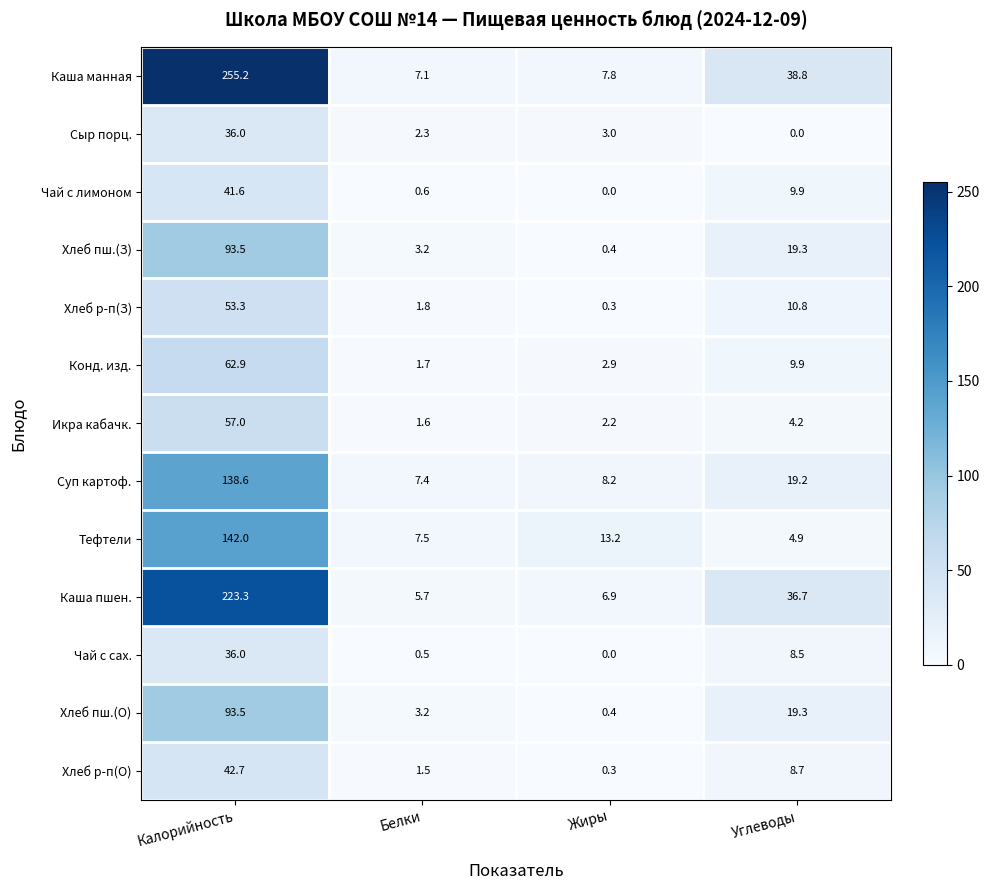

Which series has the widest spread of values?

Каша манная